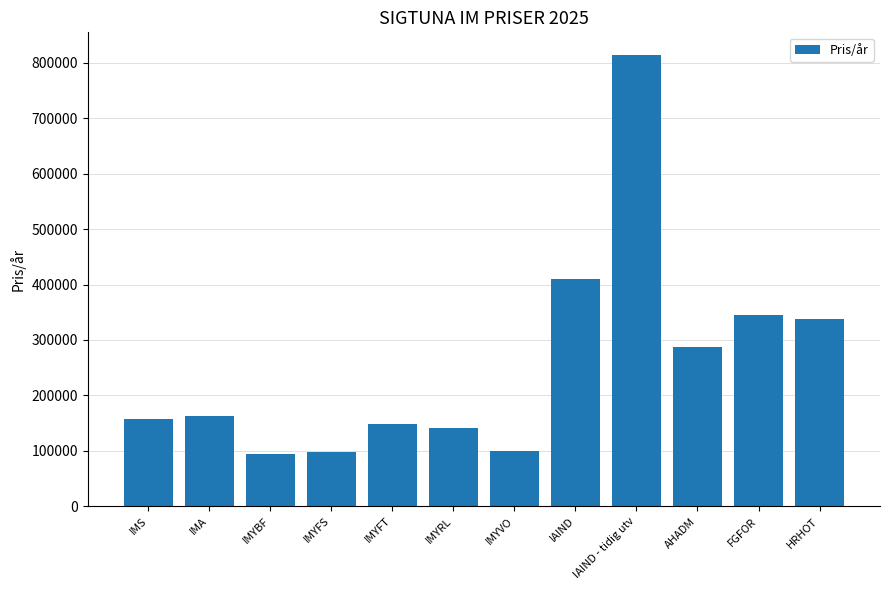

Are the bars horizontal?

No